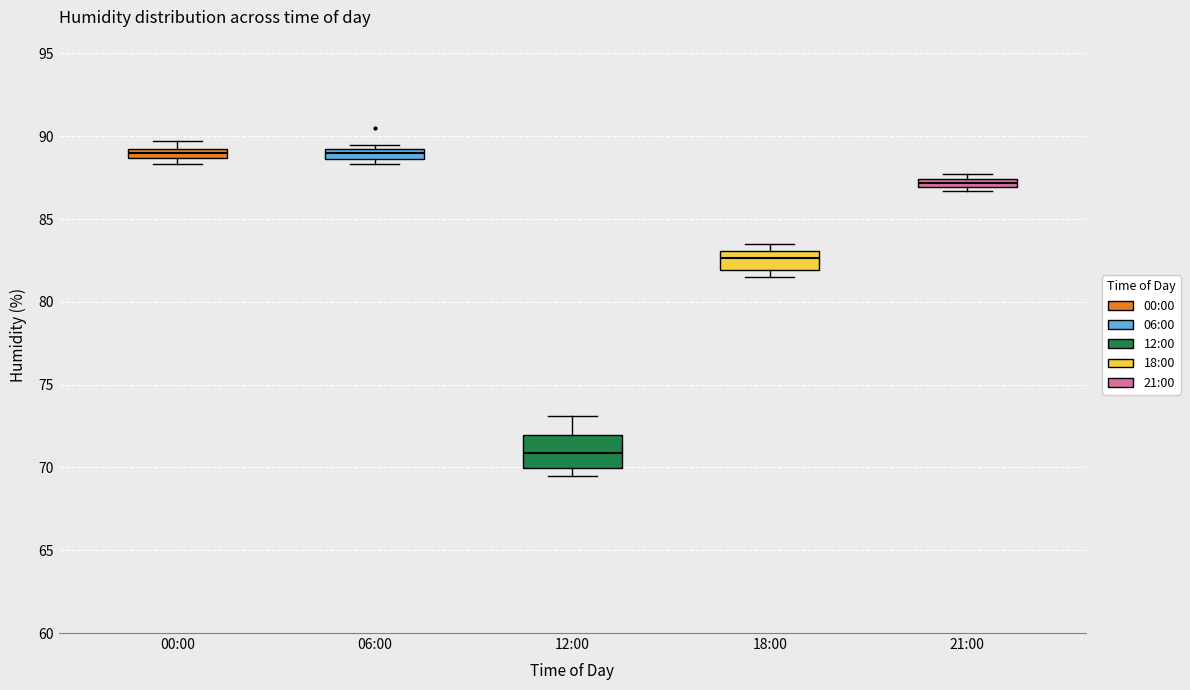

Where is the upper edge of the box for 00:00 on the y-axis? The values are not printed on the chart, so give them approximately, as read against the axis.

89.0